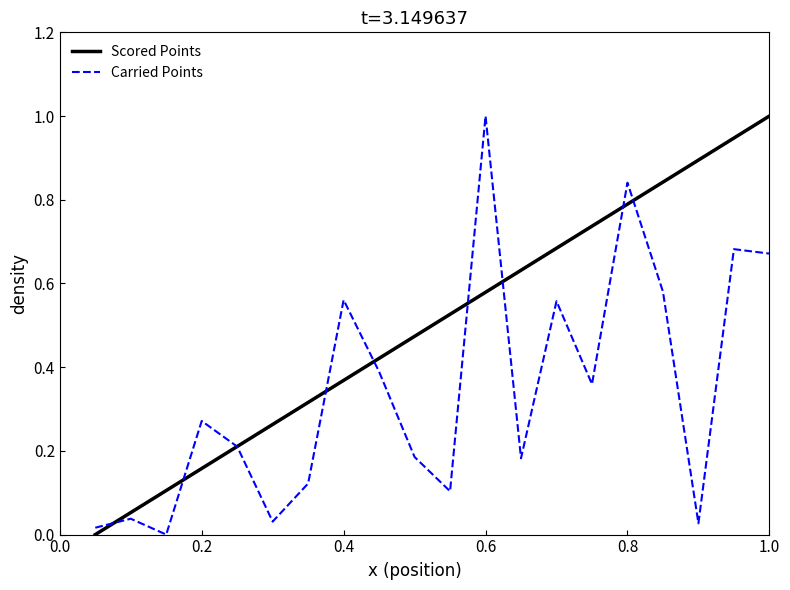

What is the greatest value displayed?

1.0